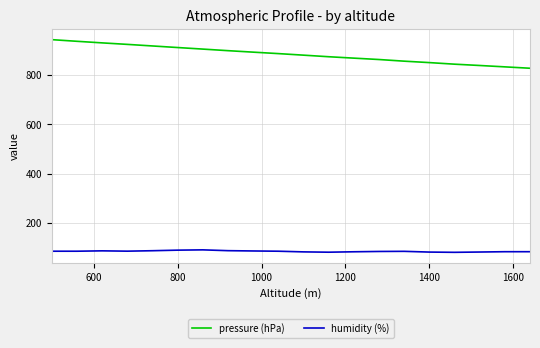

List the series in order of their overall mean, highest first.

pressure (hPa), humidity (%)